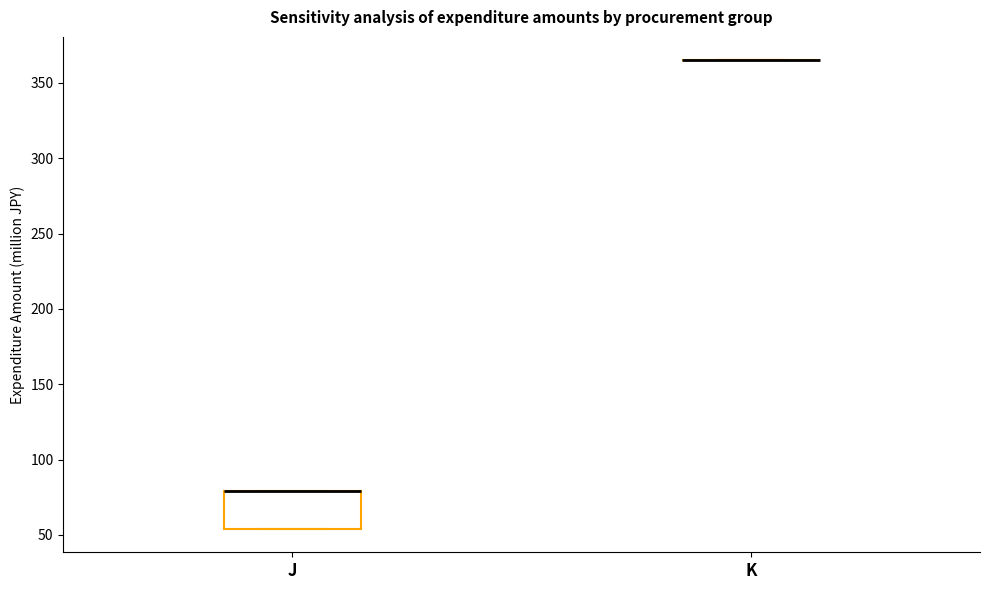

Where is the lower edge of the box for J on the y-axis? The values are not printed on the chart, so give them approximately, as read against the axis.

55